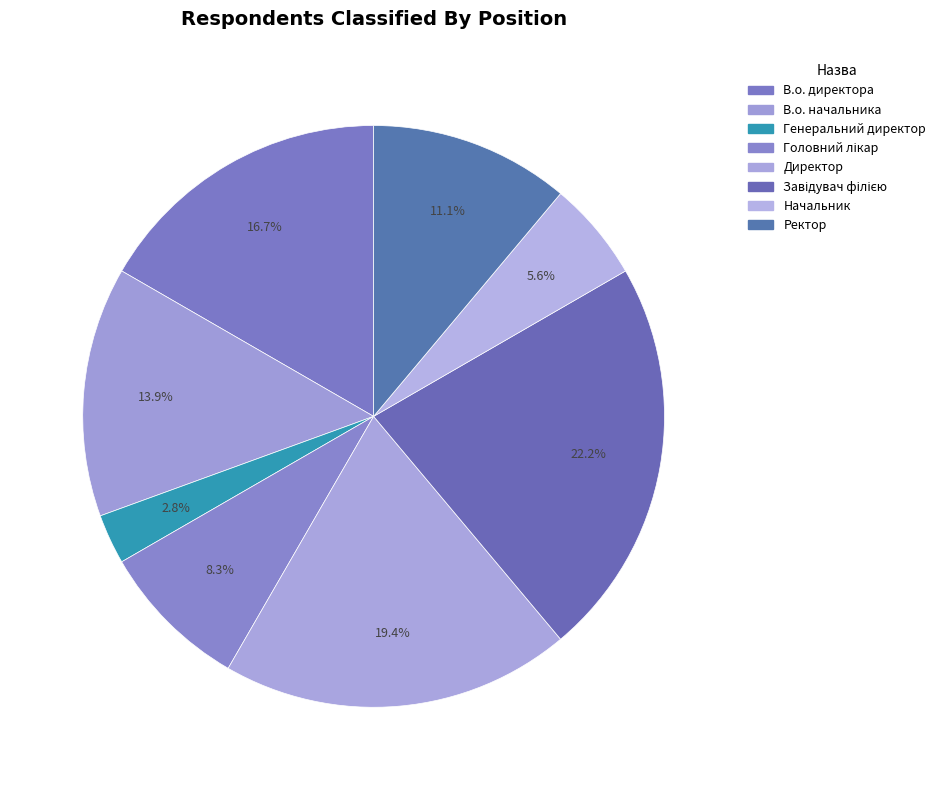

What is the change in value from В.о. директора to В.о. начальника?

-1